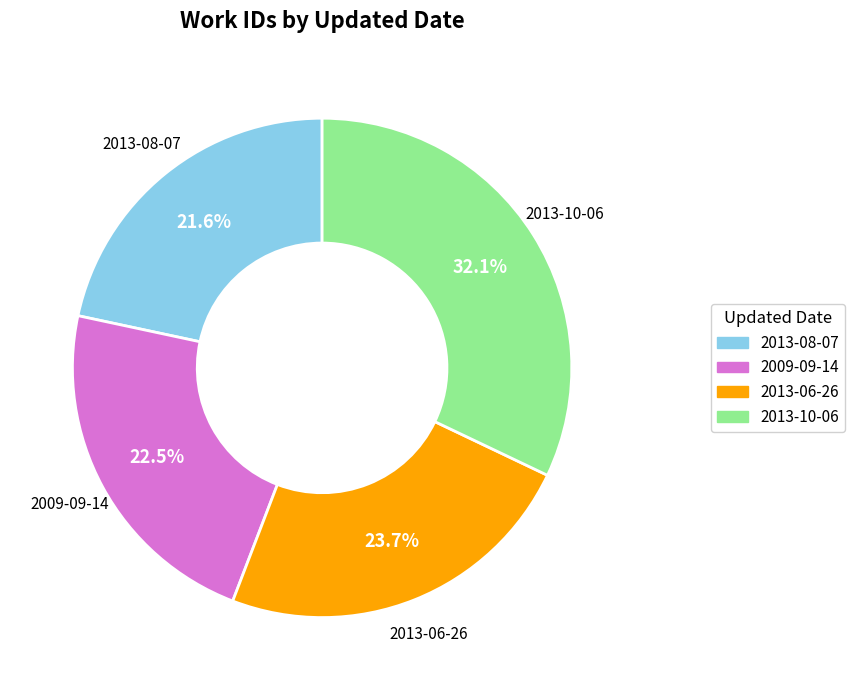

To the nearest percent, what percentage of the pie is 2013-10-06?

32%